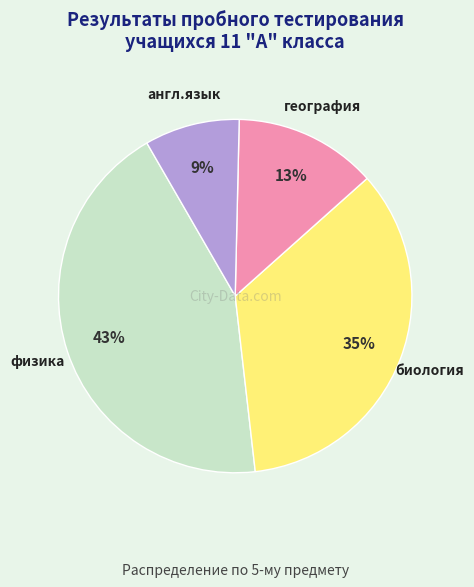

Rank the categories by value from lowest to highest.

англ.язык, география, биология, физика